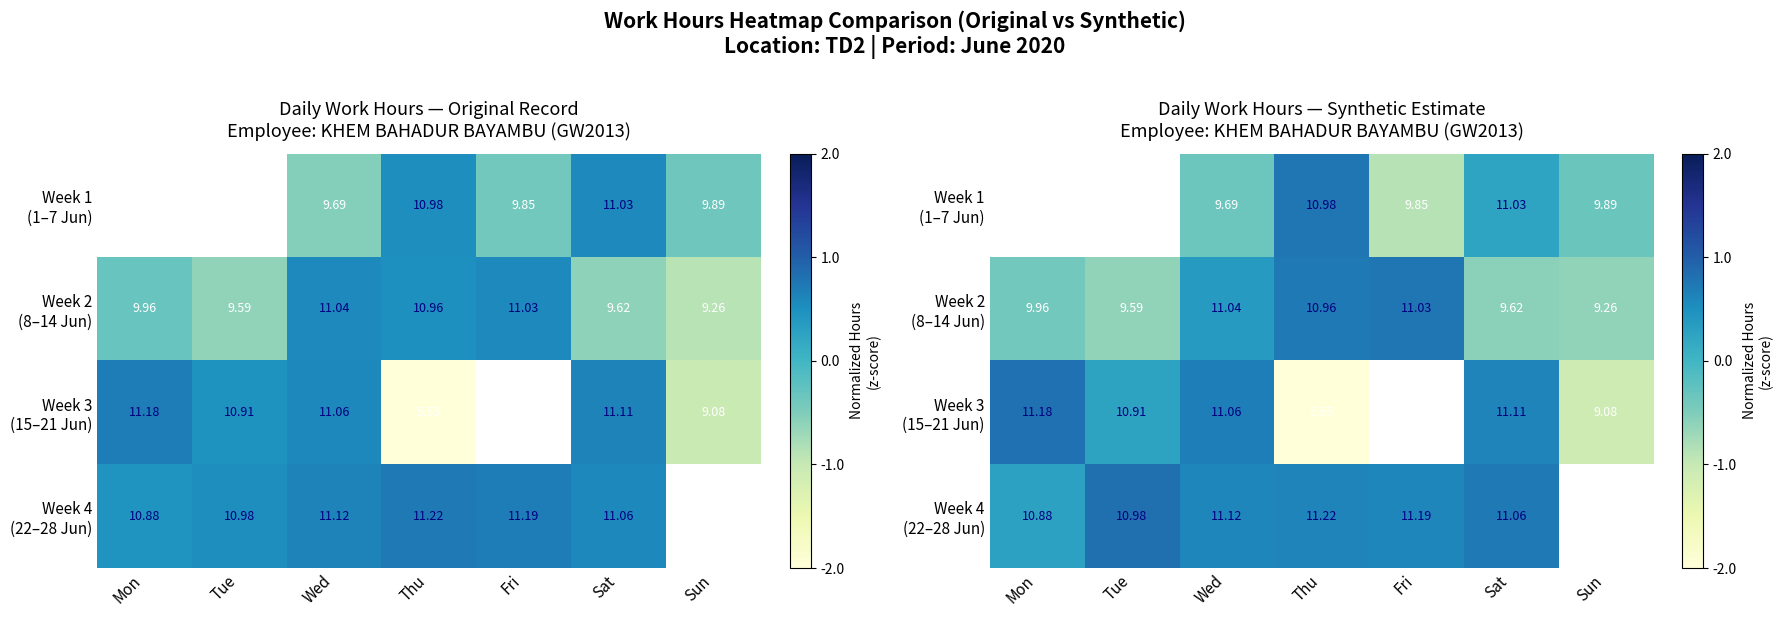

The value of Week 1 (1–7 Jun) at Thu is 1.3. True or false?

False